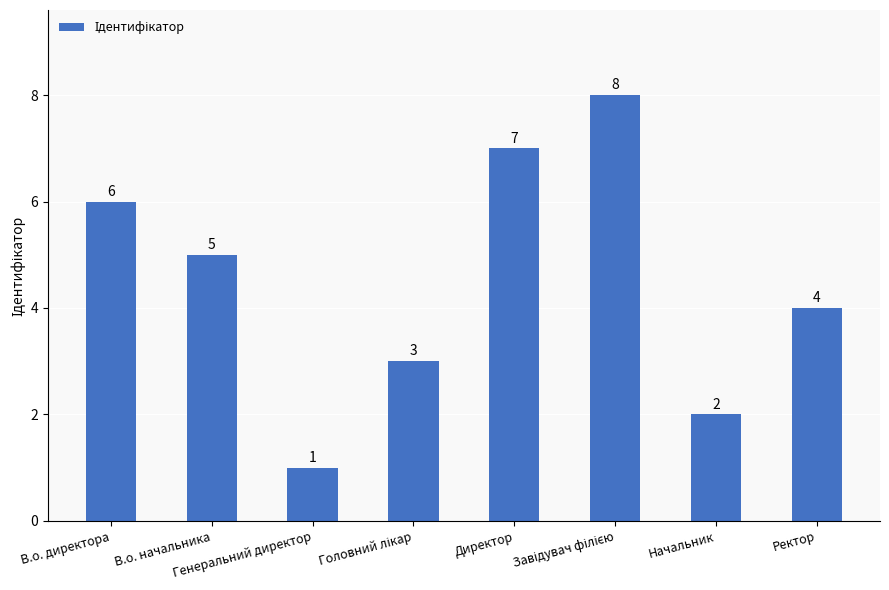

How many bars are there in total?

8